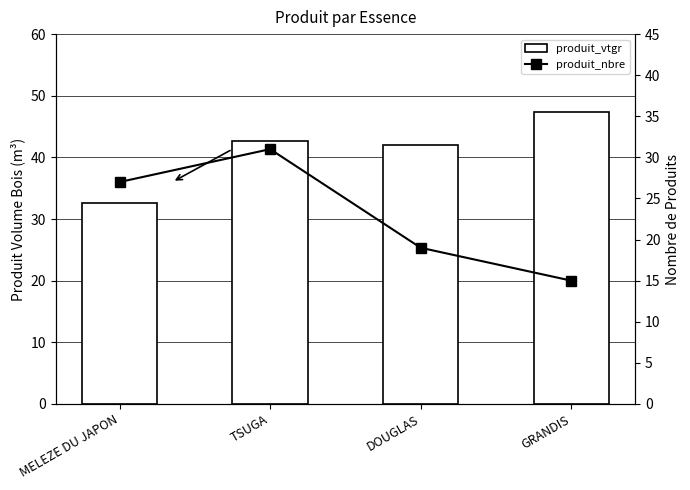

At which label is produit_vtgr closest to 39?

DOUGLAS